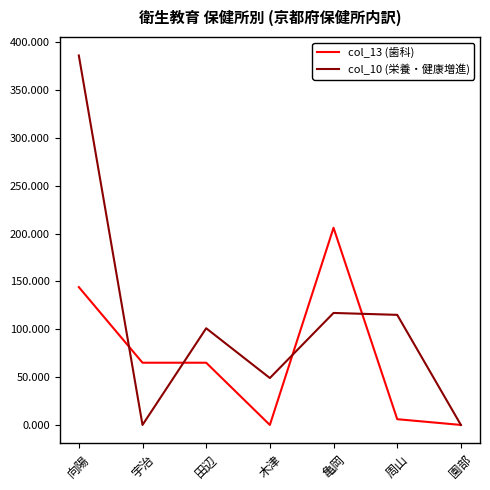

At which category is the sum across all series the highest?

向陽